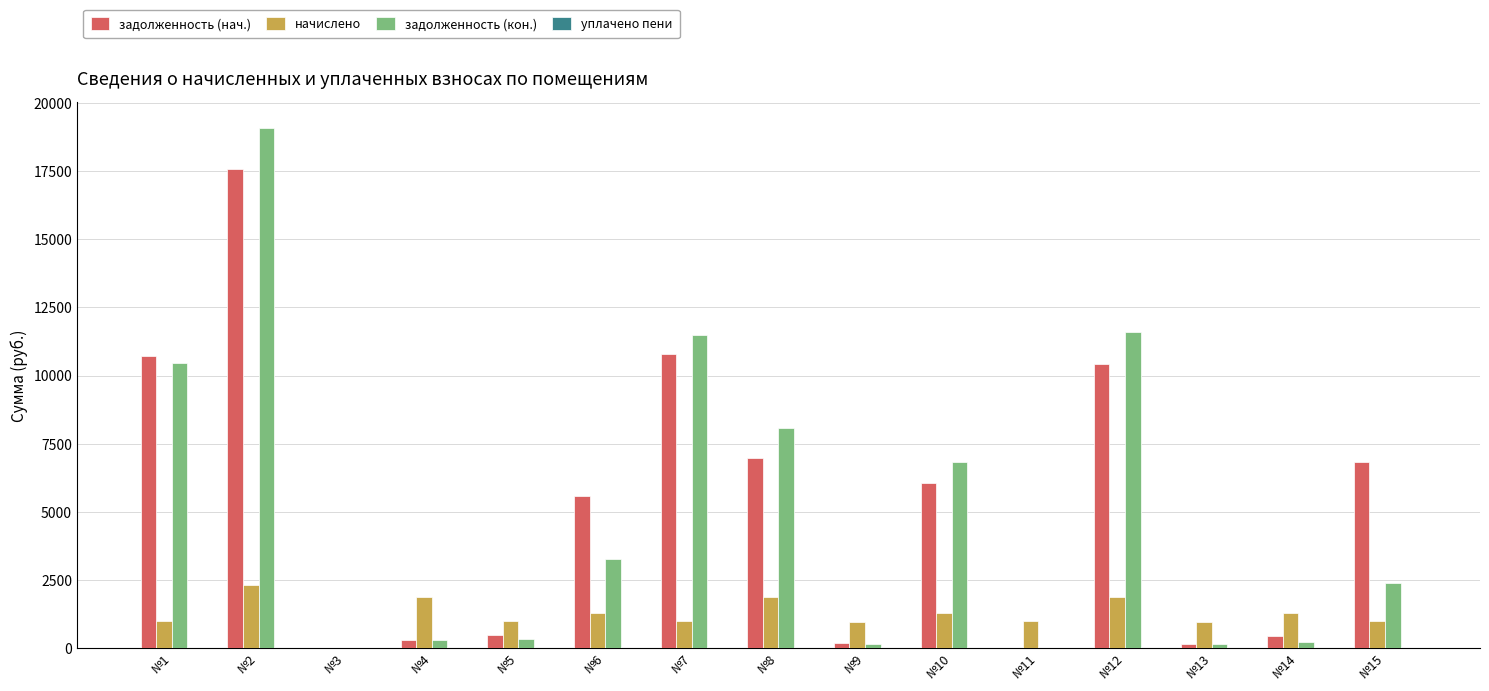

How many distinct data groups are displayed?

4